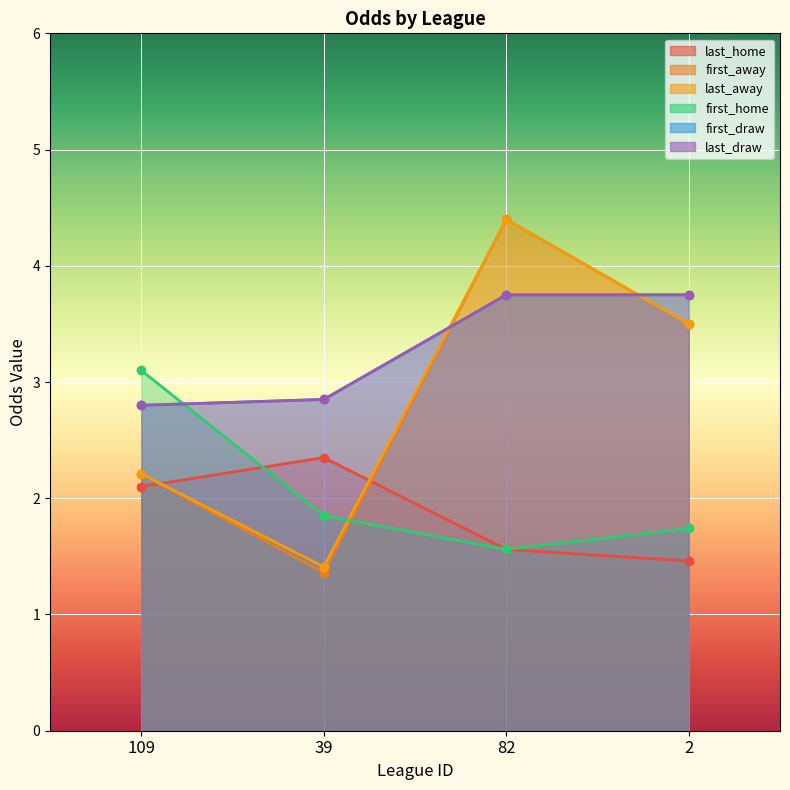

Which series has the widest spread of values?

first_away